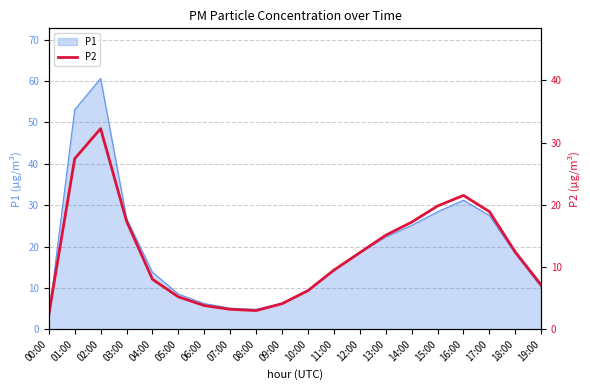

What is the minimum value shown in the chart?

2.3